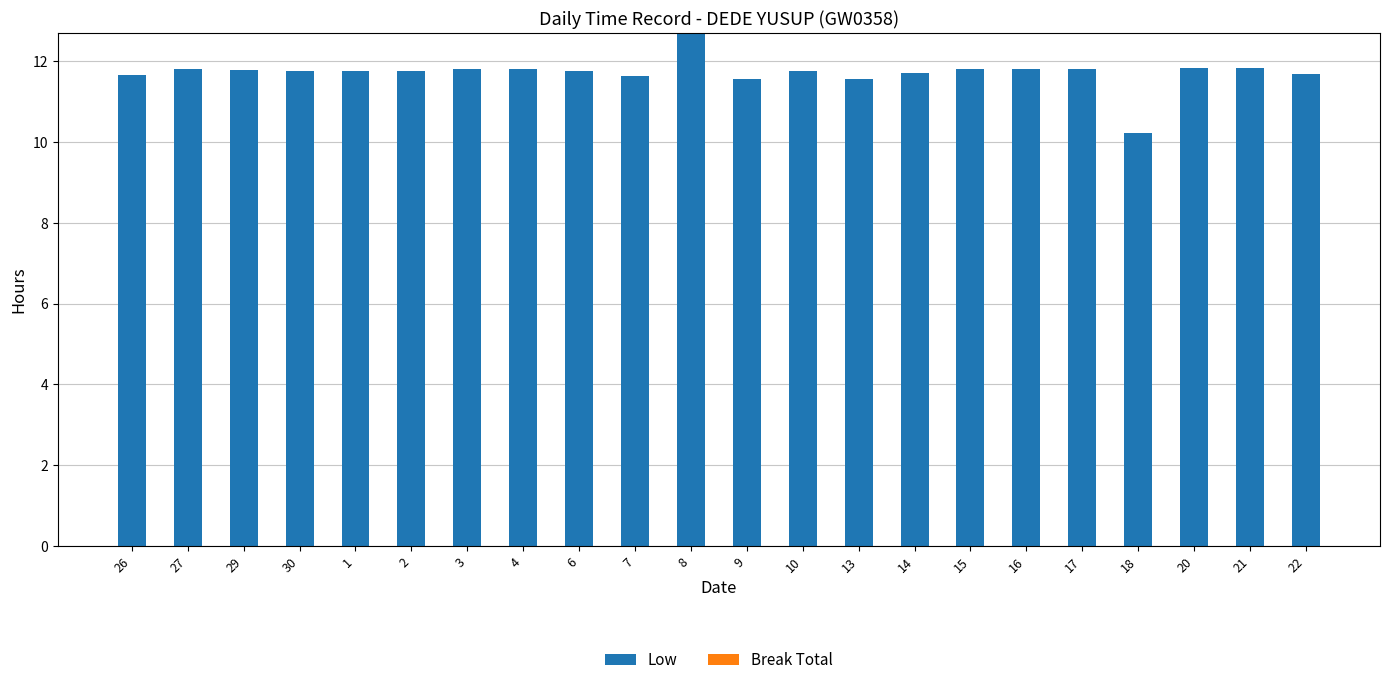

Which category has the lowest value across all series?

18